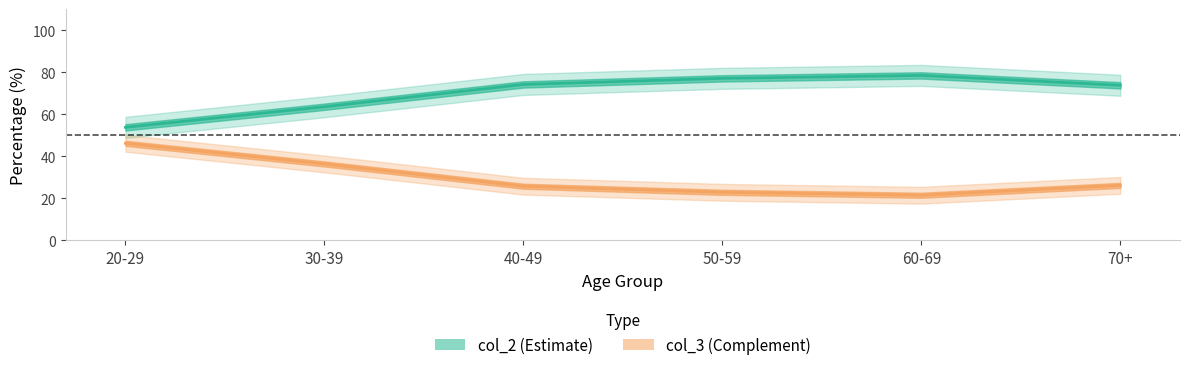

What is the average value of the col_2 series?

29.8